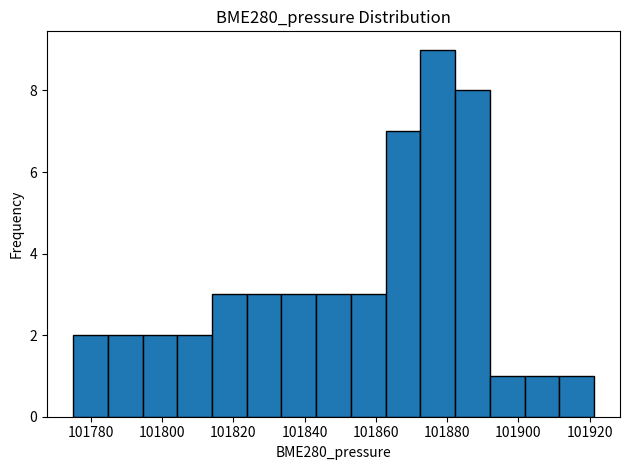

What is the height of the bar covering 101784 to 101794 on the x-axis? Neither the bar edges nor the heights are printed on the chart, so give them approximately, as read against the axes.

2